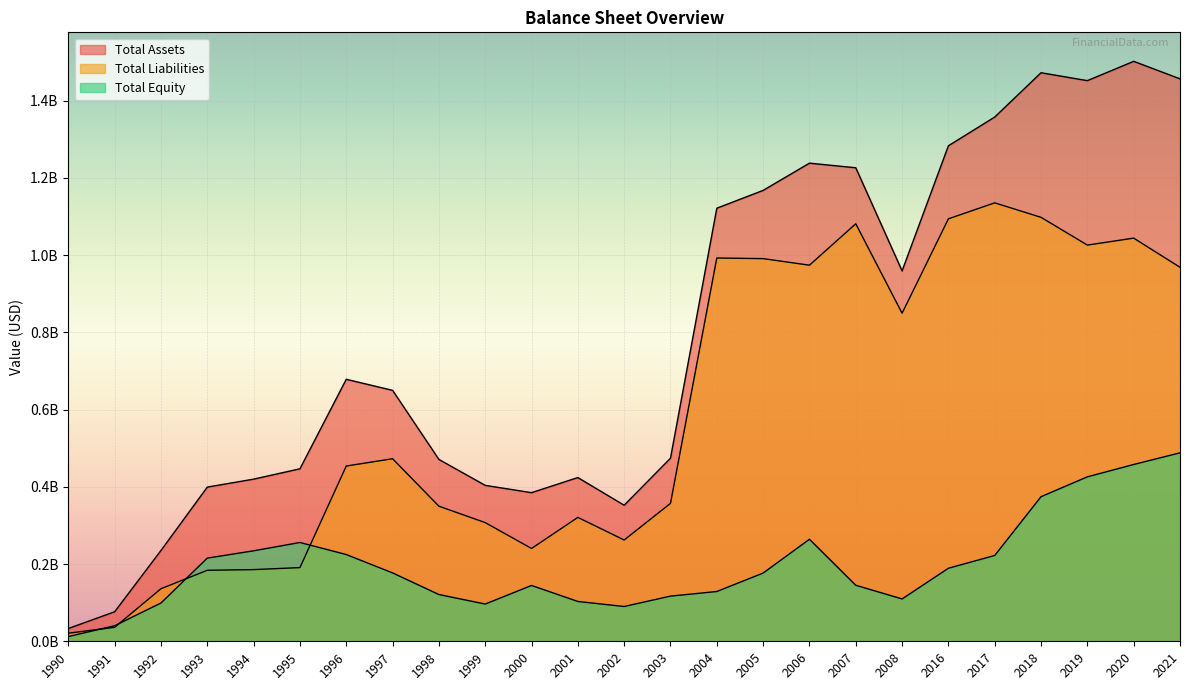

Rank the series by their average value, from highest to lowest.

Total Assets, Total Liabilities, Total Equity